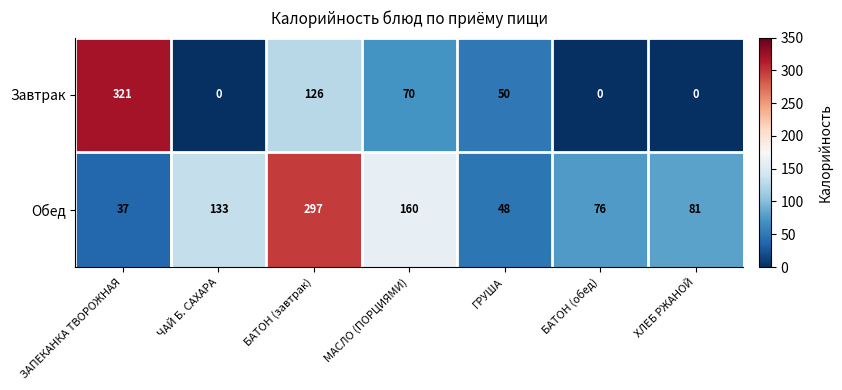

List the series in order of their peak value, lowest first.

Обед, Завтрак